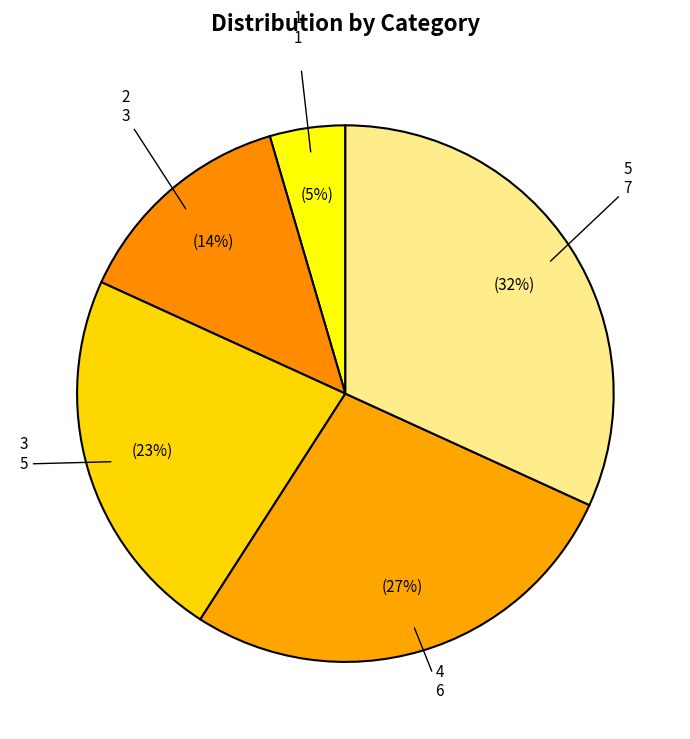

Is 1 the majority of the pie?

No